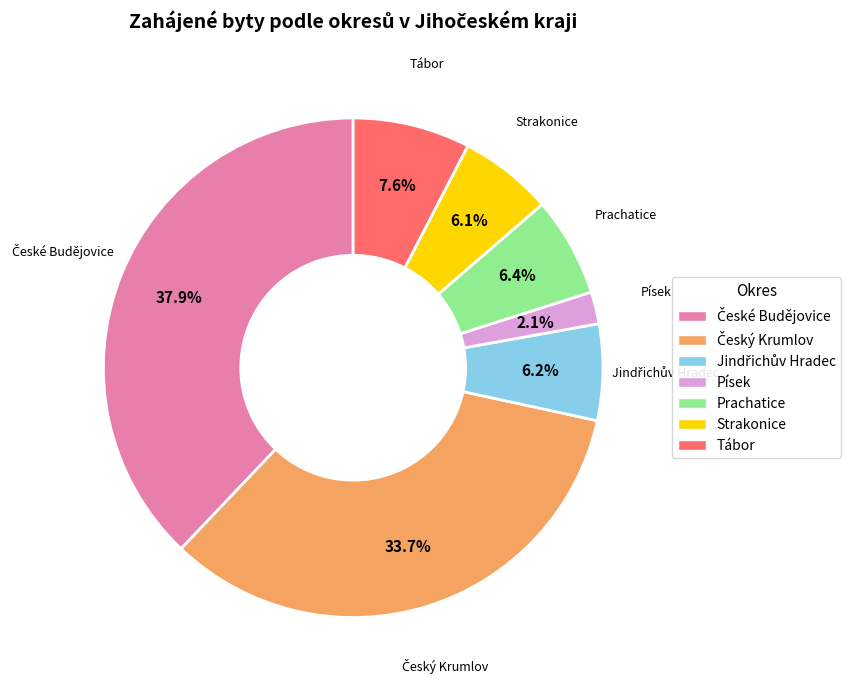

Does any single category account for the majority?

No